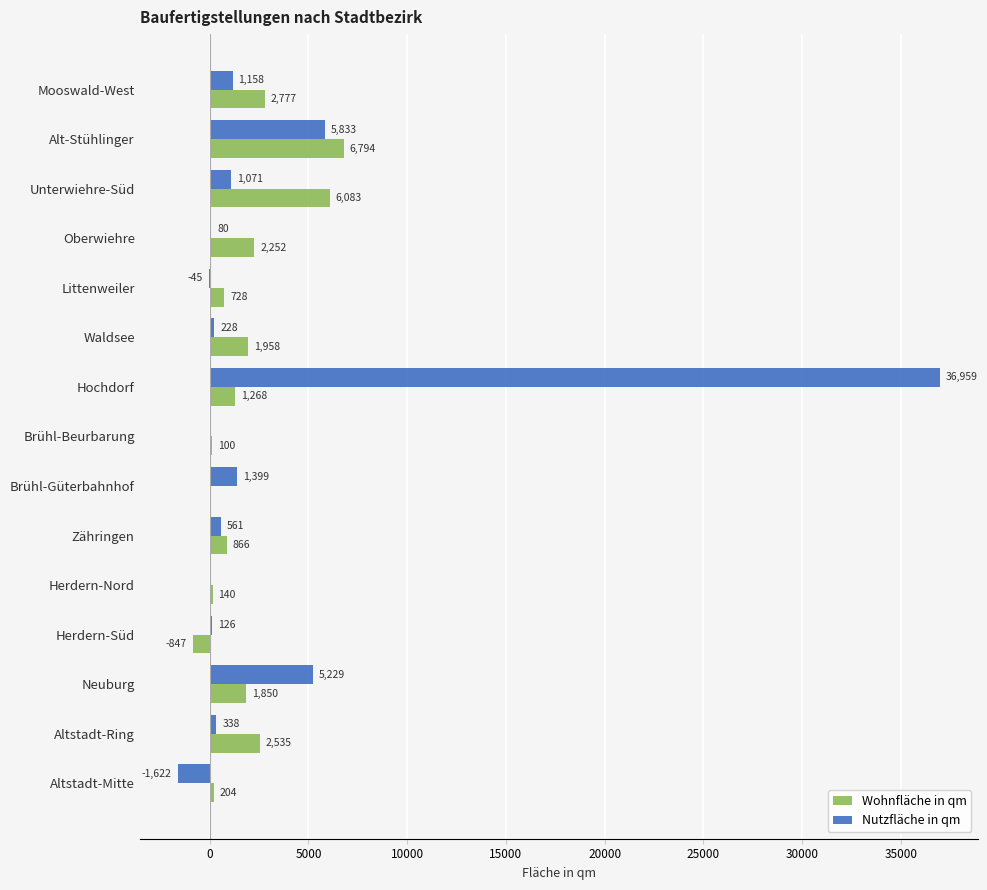

Which category has the highest value in the Nutzfläche in qm series?

Hochdorf